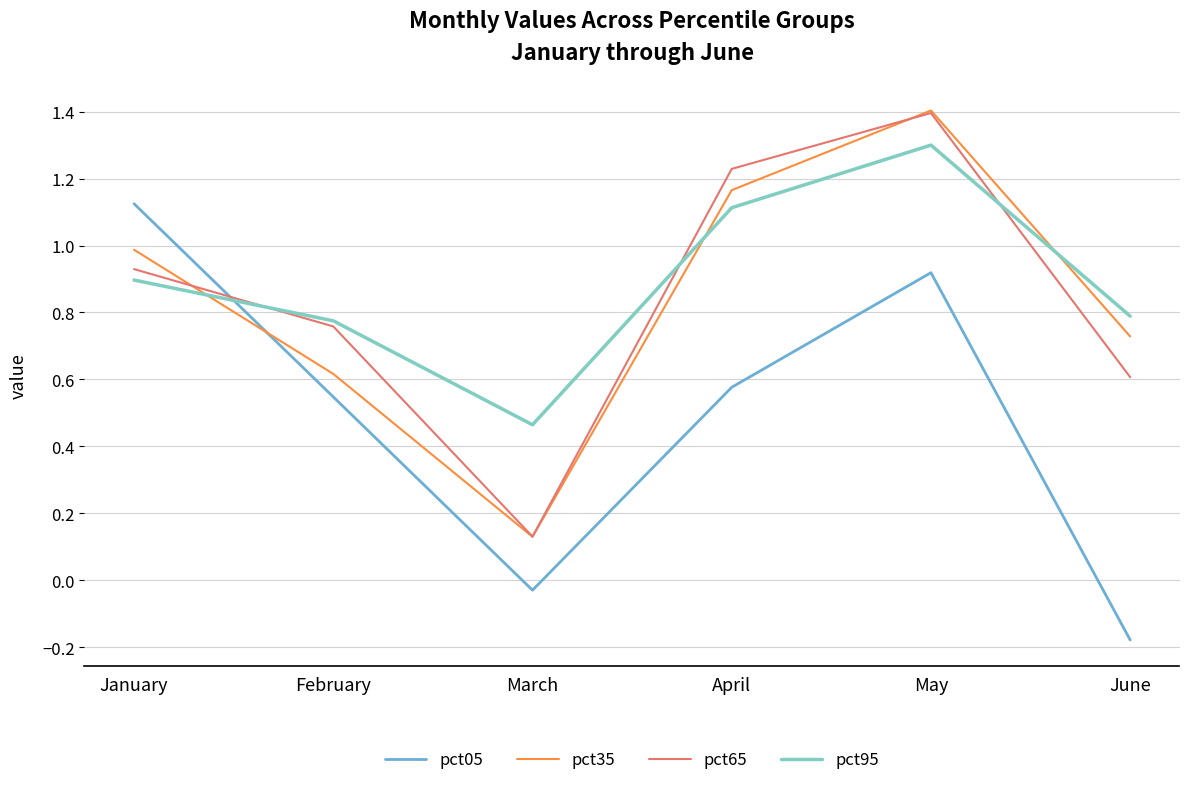

At which label does pct05 first exceed 0?

January